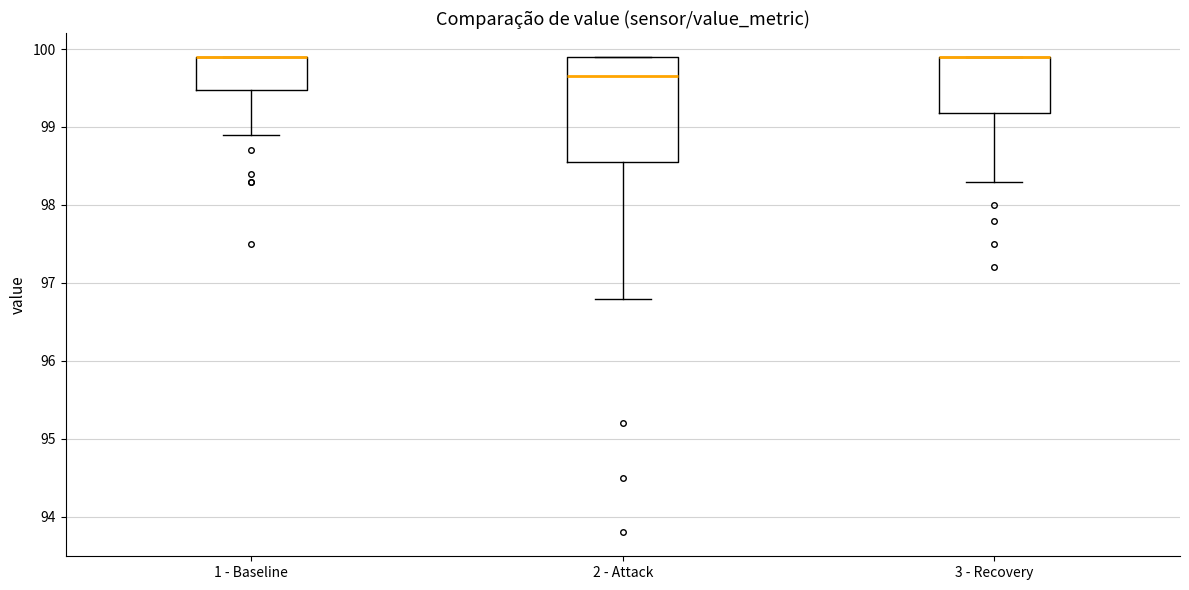

Reading left to right, transcribe this box plot: for each box, give where its median line is, the range the box spans, and where its two whiskers end, as read against the y-axis. The values are not printed on the chart, so give them approximately, as read against the axis.

1 - Baseline: median 99.9 (drawn on the box's upper edge), box 99.5 to 99.9, whiskers 98.9 to 99.9
2 - Attack: median 99.7, box 98.6 to 99.9, whiskers 96.8 to 99.9
3 - Recovery: median 99.9 (drawn on the box's upper edge), box 99.2 to 99.9, whiskers 98.3 to 99.9